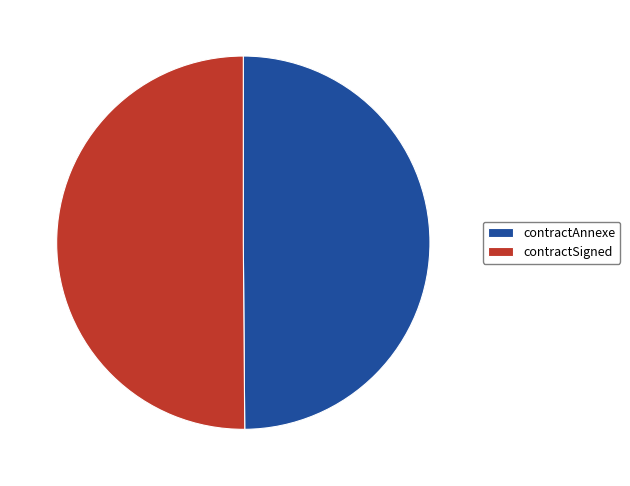

Approximately how many times larger is the value at contractSigned compared to contractAnnexe?

1.0